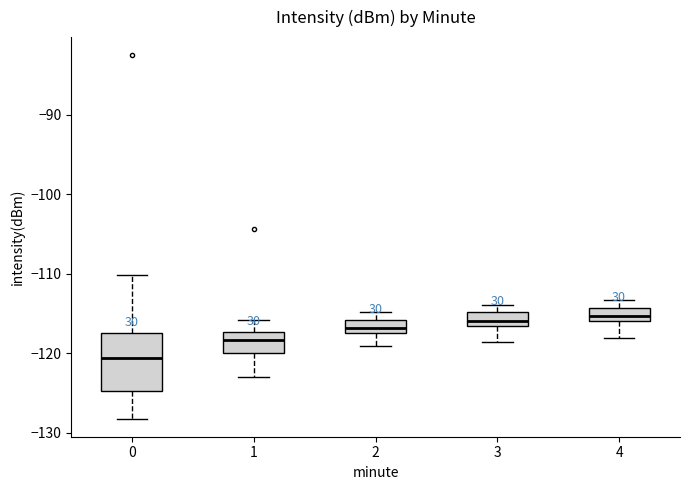

Reading left to right, transcribe this box plot: for each box, give where its median line is, the range the box spans, and where its two whiskers end, as read against the y-axis. The values are not printed on the chart, so give them approximately, as read against the axis.

0: median -121, box -125 to -117, whiskers -128 to -110
1: median -118, box -120 to -117, whiskers -123 to -116
2: median -117 (inside the box), box -117 to -116, whiskers -119 to -115
3: median -116, box -117 to -115, whiskers -119 to -114
4: median -115, box -116 to -114, whiskers -118 to -113